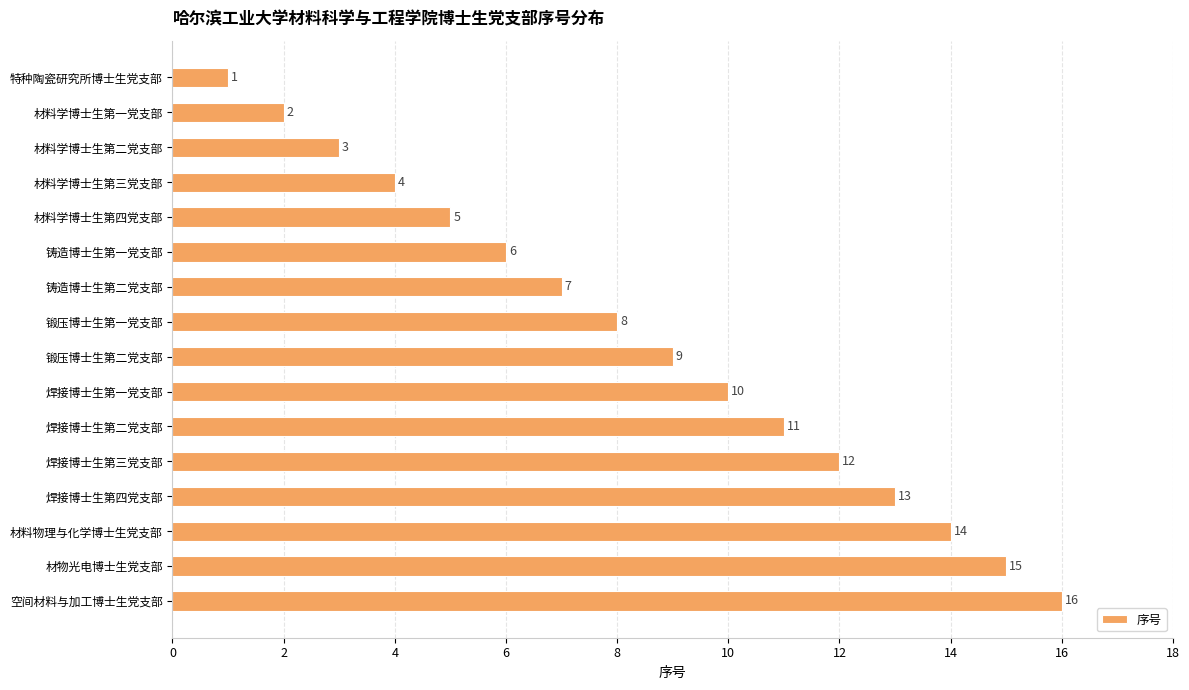

How many bars are there in total?

16